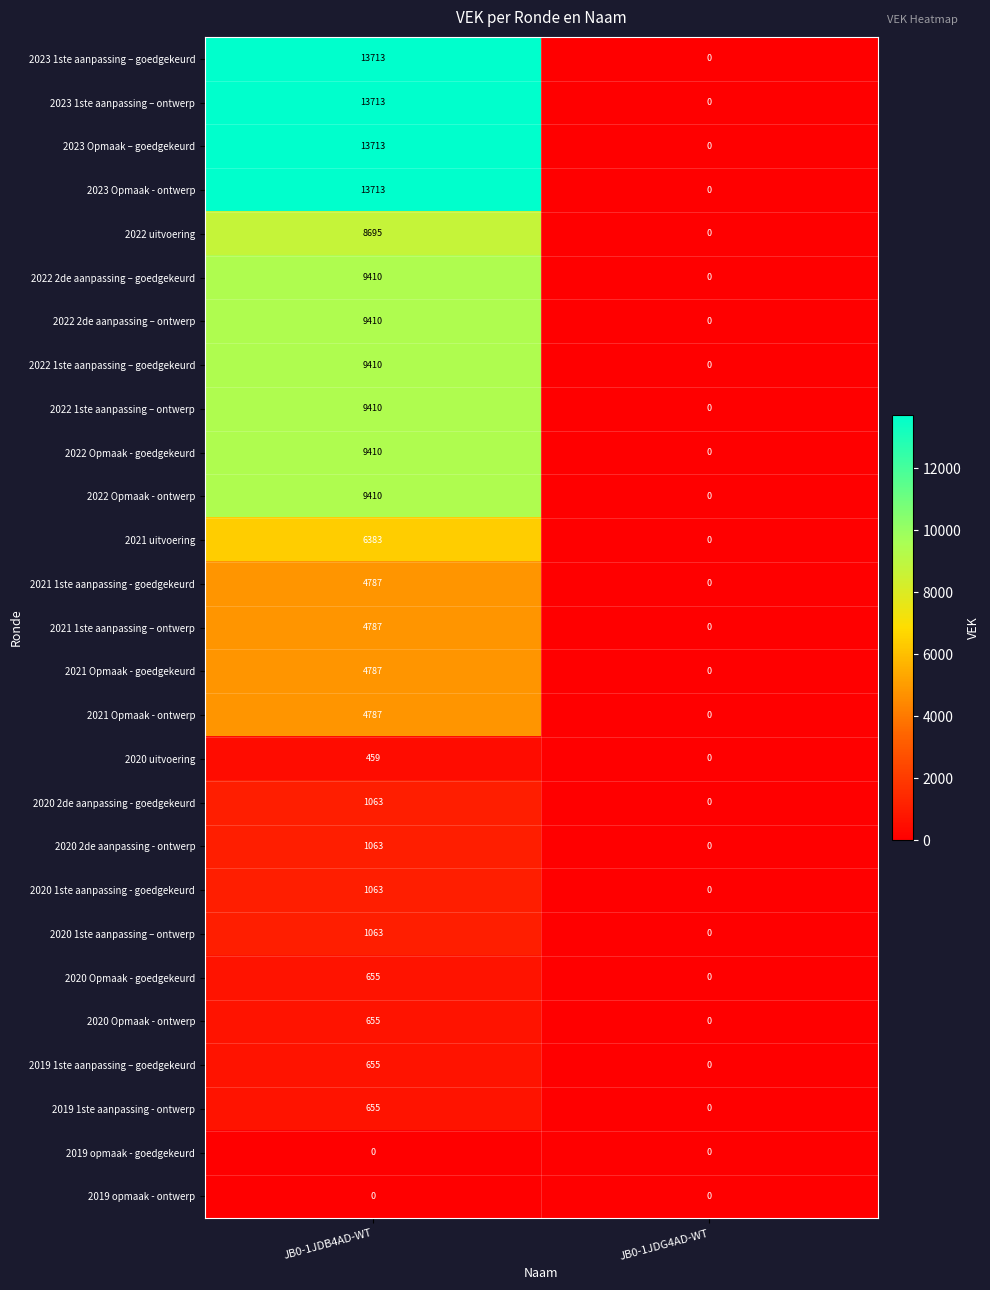

What is the difference between the maximum and minimum values in the 2019 1ste aanpassing - ontwerp series?

655